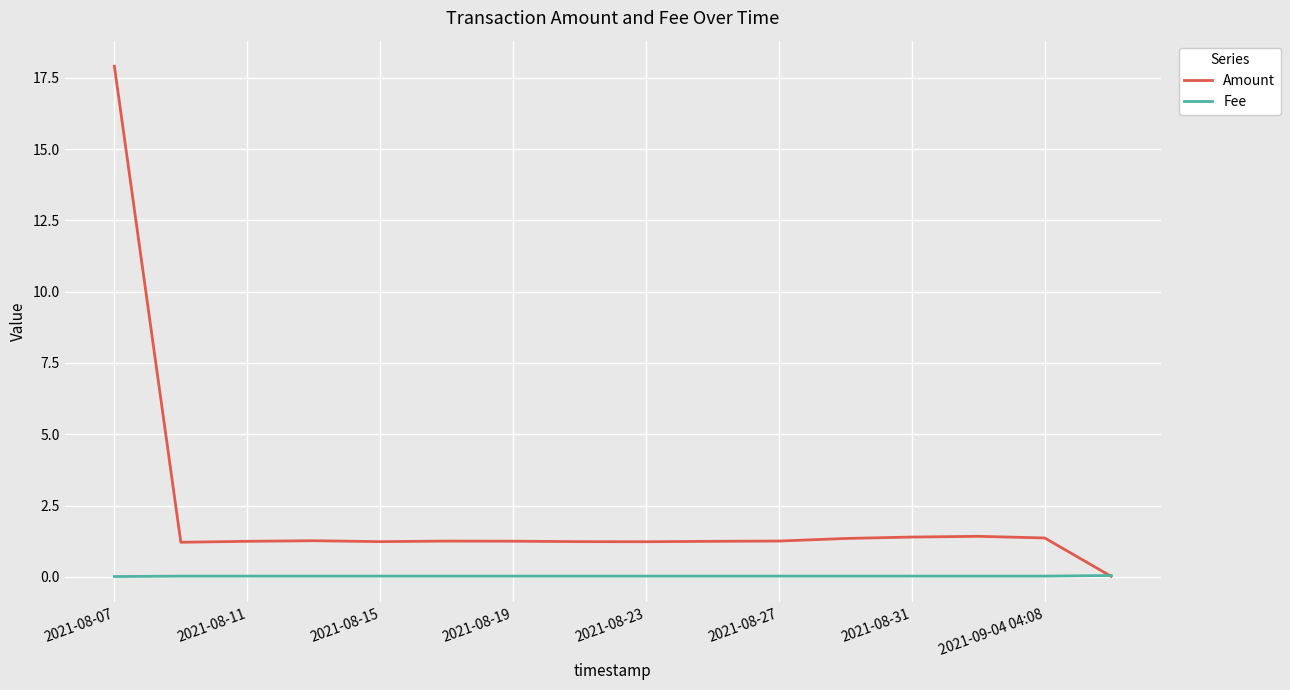

Which series has the largest range (max minus min)?

Amount